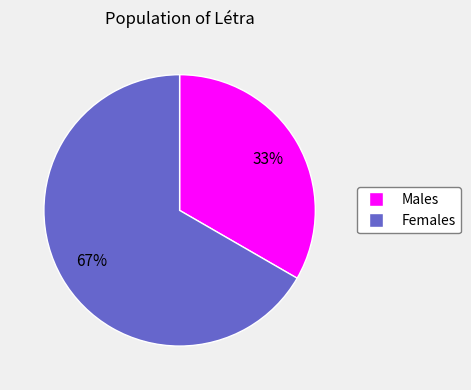

To the nearest percent, what is the average slice percentage?

50%